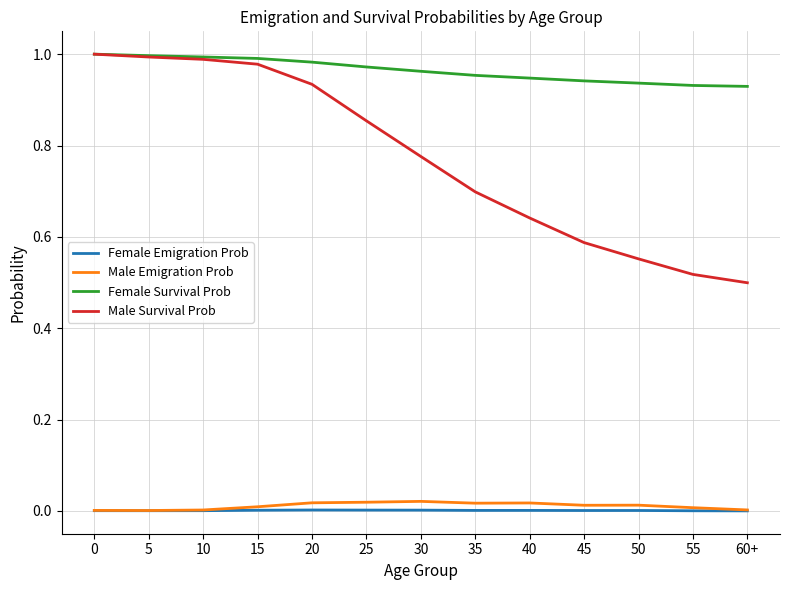

True or false: Male Survival Prob and Female Emigration Prob intersect in this chart.

False